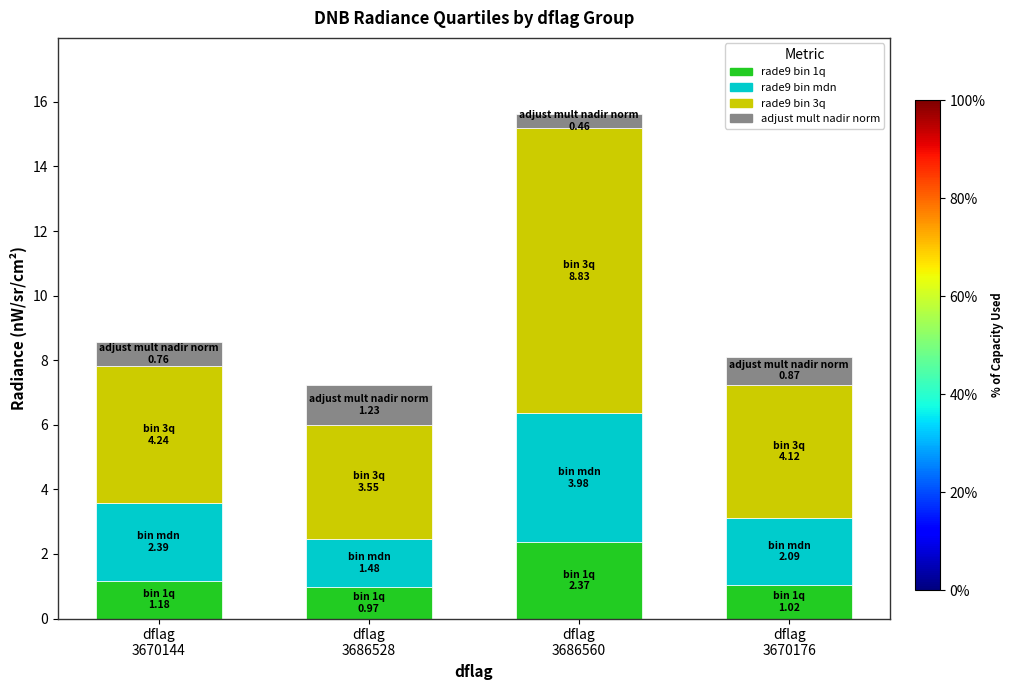

Are the bars horizontal?

No